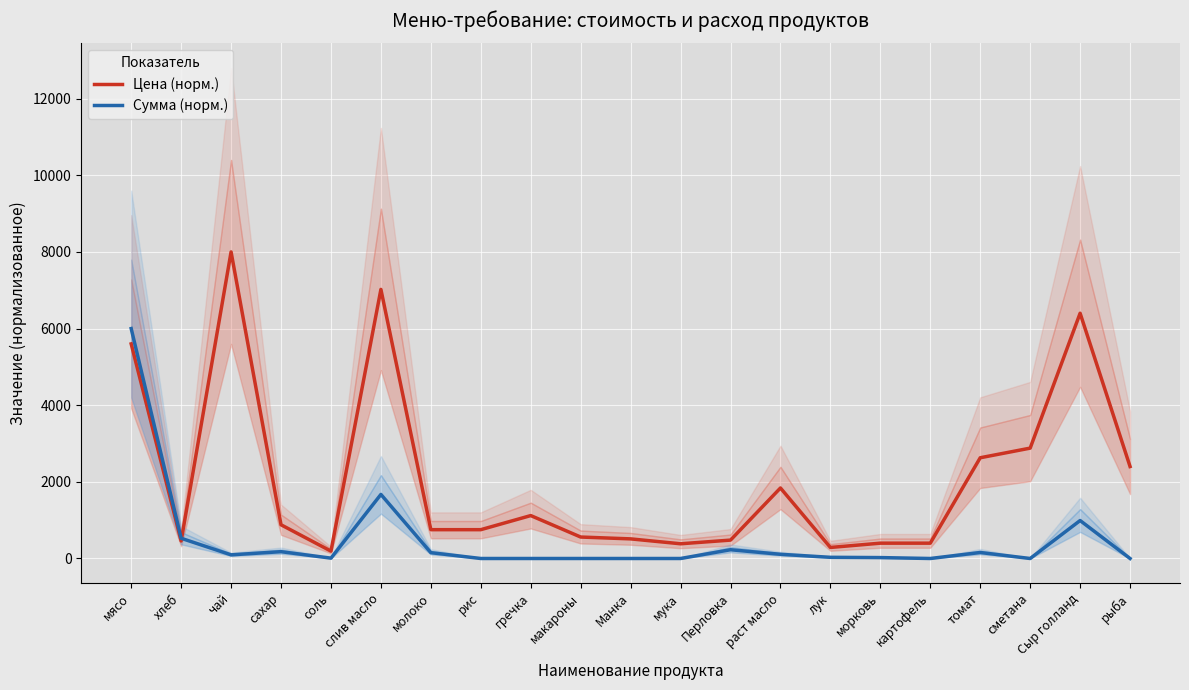

What are all the series names shown in the legend?

Цена (норм.), Сумма (норм.)